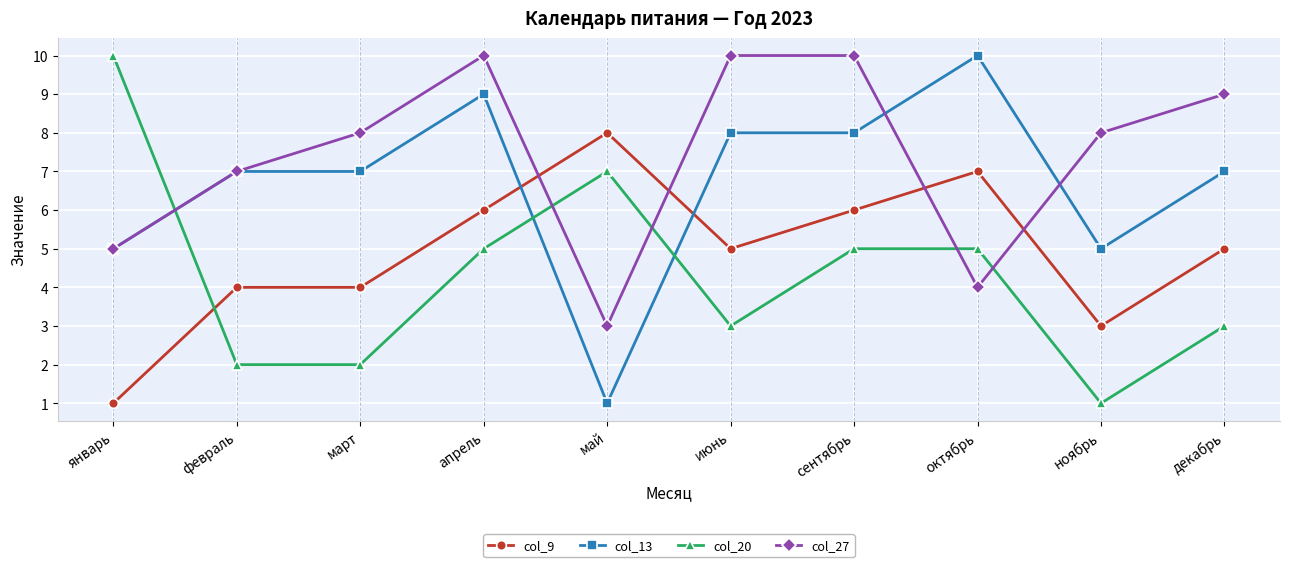

Rank the series at май from highest to lowest value.

col_9, col_20, col_27, col_13